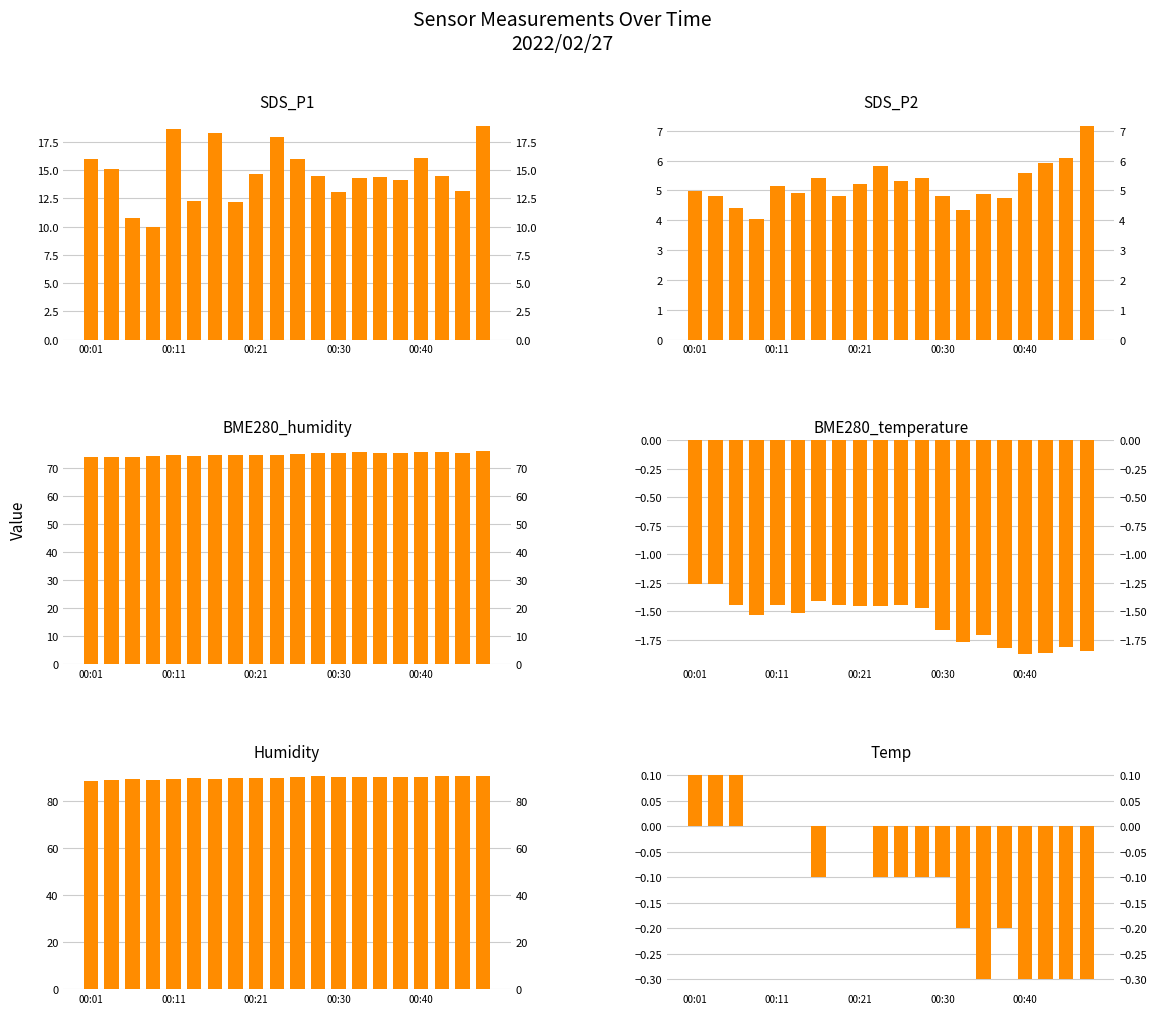

Reading left to right, extract all data points from this chart.

SDS_P1: 16.0	15.1	10.8	10.0	18.6	12.3	18.3	12.2	14.7	17.9	16.0	14.4	13.1	14.3	14.4	14.2	16.1	14.5	13.2	18.9
SDS_P2: 5.0	4.8	4.4	4.0	5.1	4.9	5.4	4.8	5.2	5.8	5.3	5.4	4.8	4.3	4.9	4.7	5.6	5.9	6.1	7.2
BME280_humidity: 73.9	74.0	73.8	74.2	74.5	74.2	74.7	74.5	74.8	74.5	74.9	75.5	75.4	75.6	75.4	75.2	75.7	75.5	75.4	76.0
BME280_temperature: -1.3	-1.3	-1.4	-1.5	-1.4	-1.5	-1.4	-1.4	-1.4	-1.4	-1.4	-1.5	-1.7	-1.8	-1.7	-1.8	-1.9	-1.9	-1.8	-1.9
Humidity: 88.5	88.8	89.2	88.9	89.1	89.4	89.3	89.6	89.7	89.7	90.0	90.5	90.2	90.1	90.1	90.2	90.2	90.3	90.3	90.4
Temp: 0.1	0.1	0.1	0.0	0.0	0.0	-0.1	0.0	0.0	-0.1	-0.1	-0.1	-0.1	-0.2	-0.3	-0.2	-0.3	-0.3	-0.3	-0.3